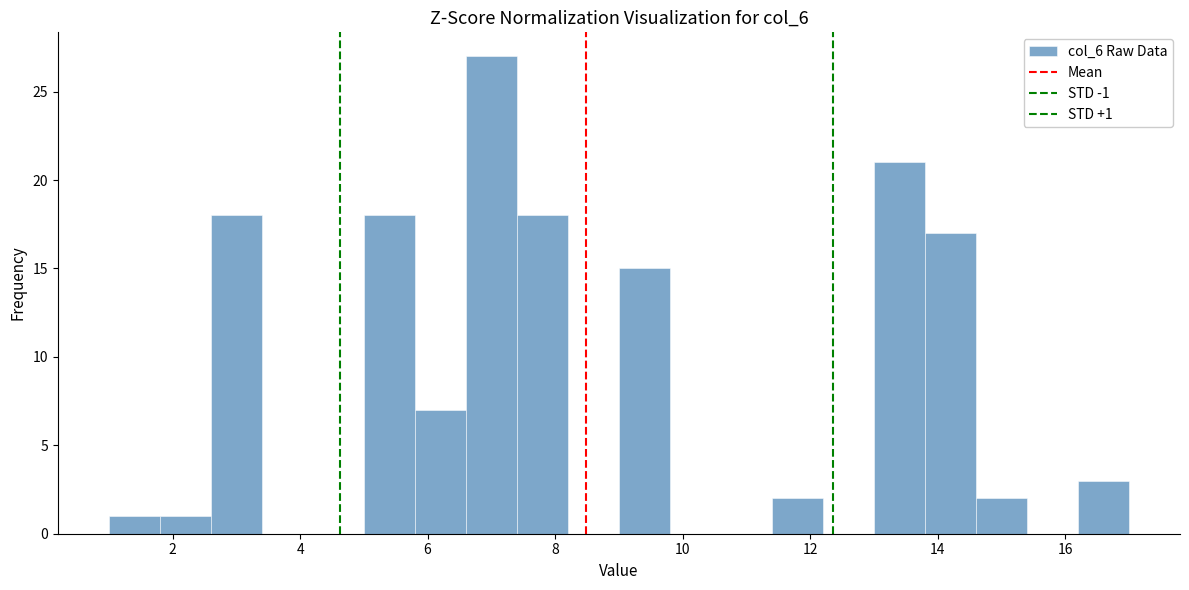

Which range on the x-axis has the tallest bar?

6.6 to 7.4